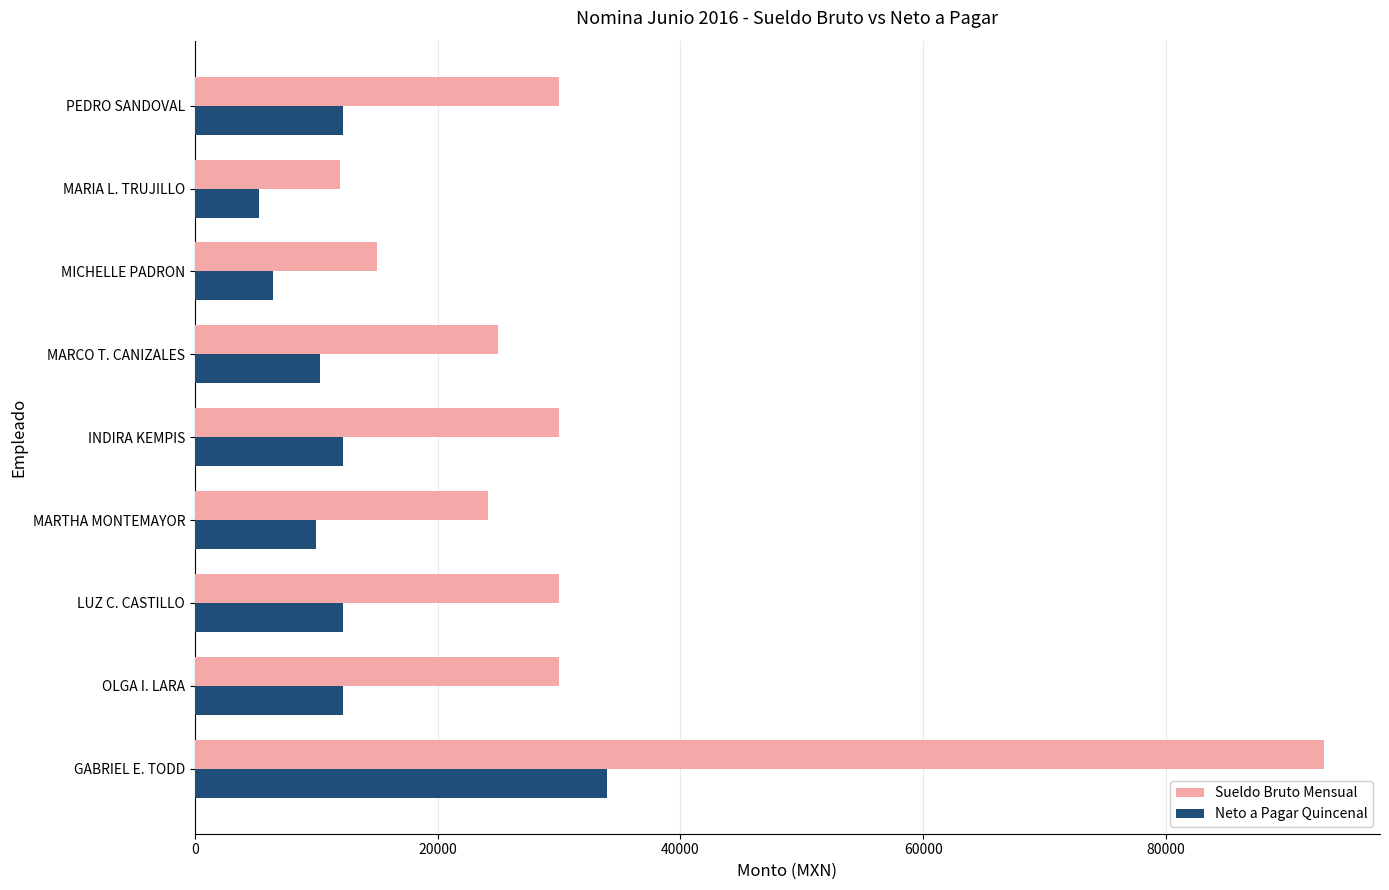

The value of Neto a Pagar Quincenal at MARCO T. CANIZALES is 3483.3. True or false?

False